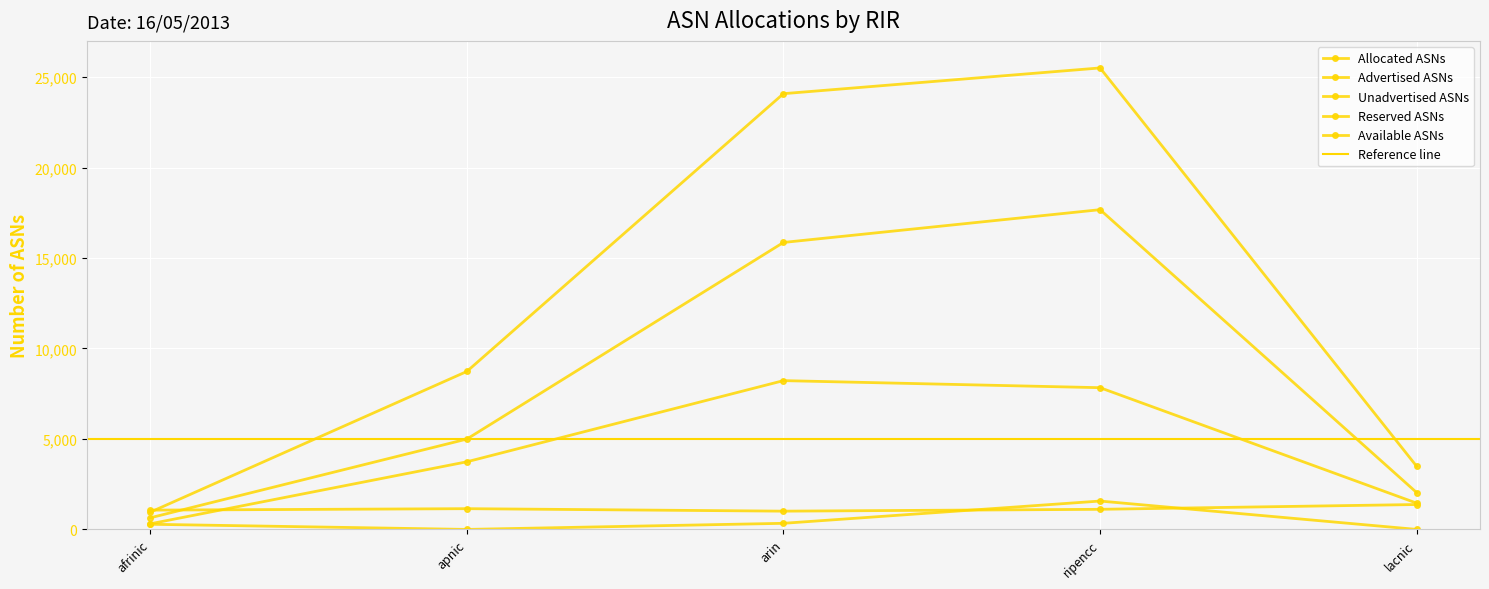

Is the value of Advertised ASNs at afrinic greater than the value of Unadvertised ASNs at lacnic?

No